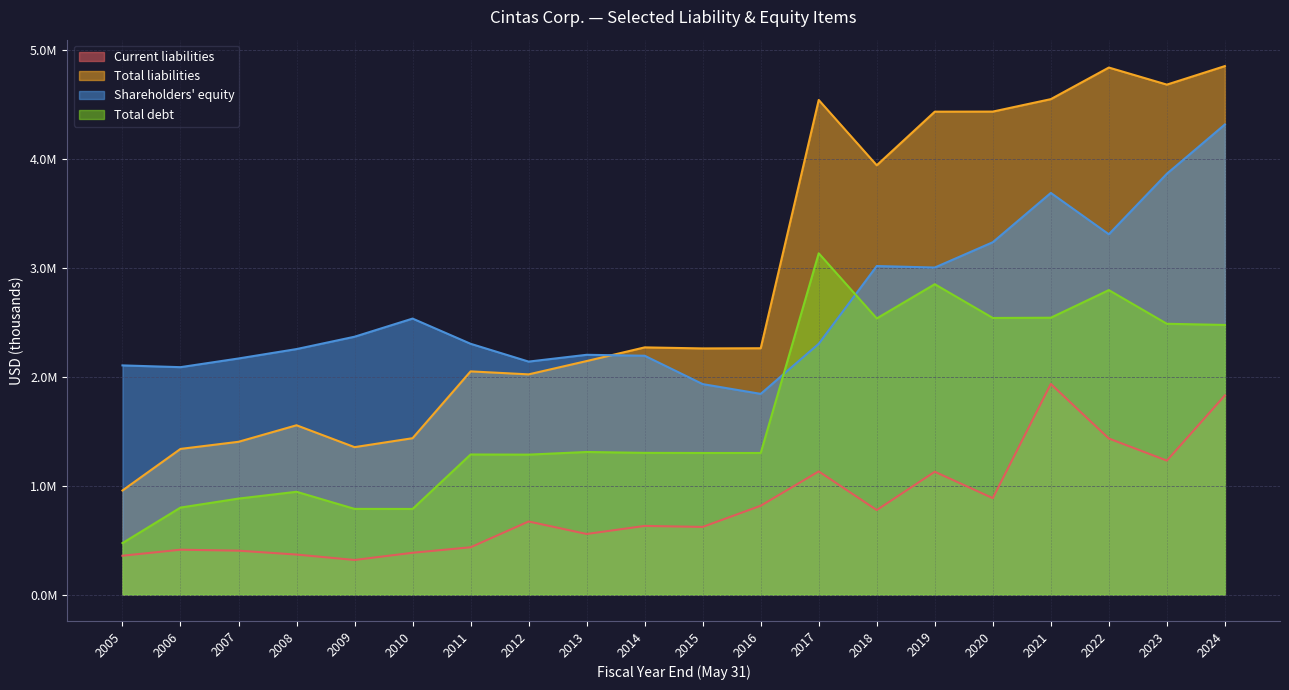

At how many categories does at least one series exceed 4764059?

2